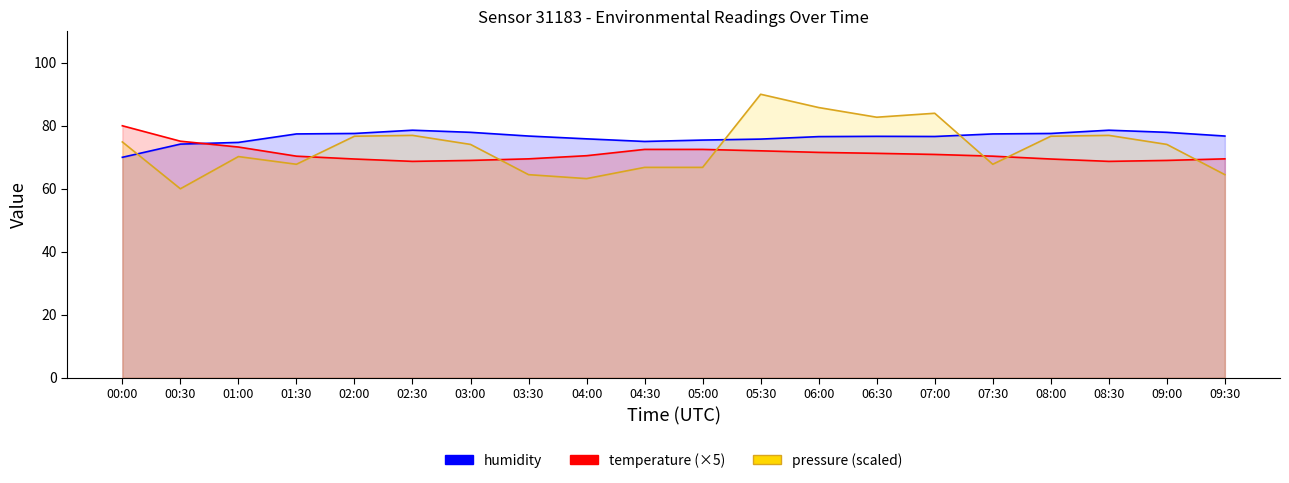

Which category has the highest value in the humidity series?

02:30